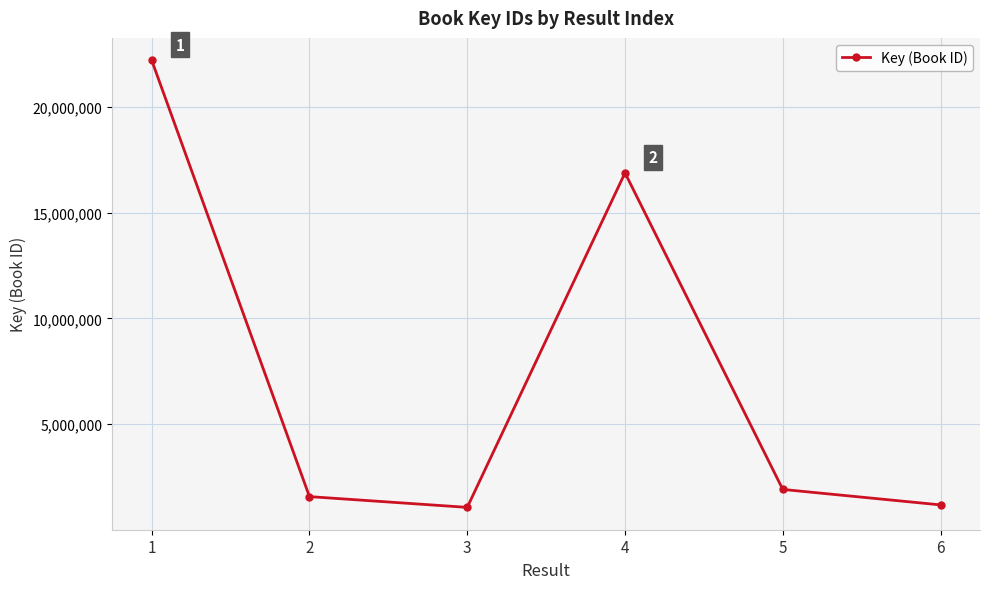

What is the greatest value displayed?

22203270